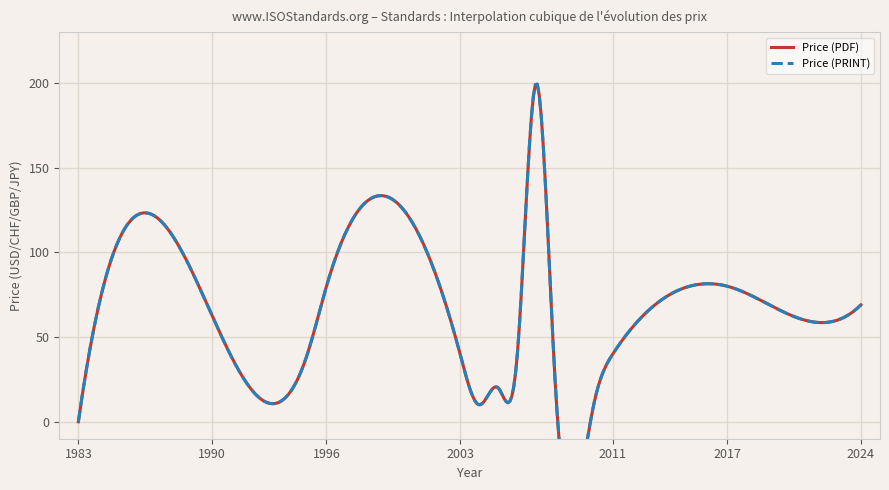

Is the value of Price (PRINT) at 2010 greater than the value of Price (PDF) at 2007?

No